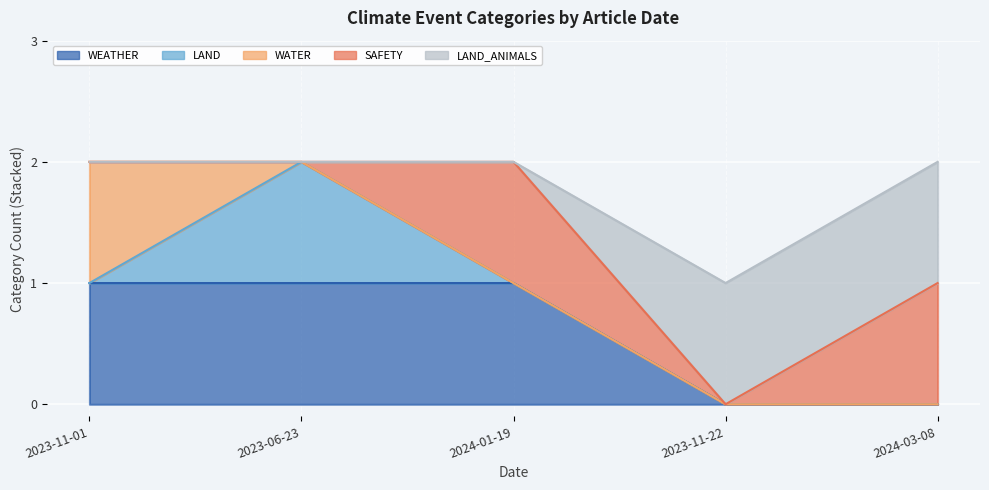

Count the WATER values in the range 0 to 1.

5